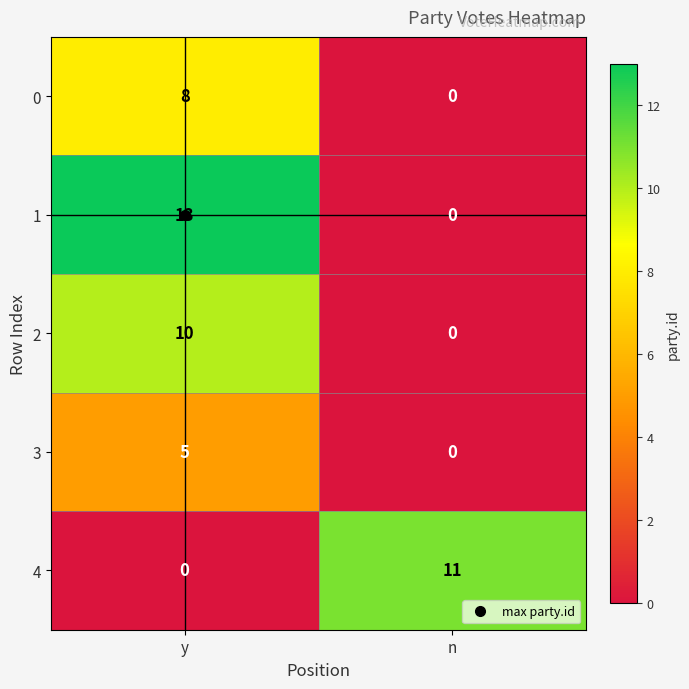

What is the maximum value shown in the chart?

13